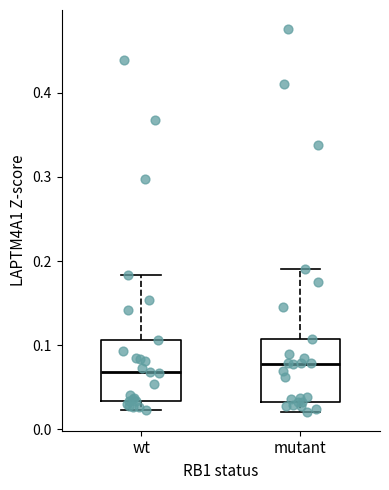

Reading left to right, read every box against the y-axis: the position of its median line, the range the box covers, and the ends of its whiskers. The values are not printed on the chart, so give them approximately, as read against the axis.

wt: median 0.07, box 0.03 to 0.11, whiskers 0.02 to 0.18
mutant: median 0.08, box 0.03 to 0.11, whiskers 0.02 to 0.19